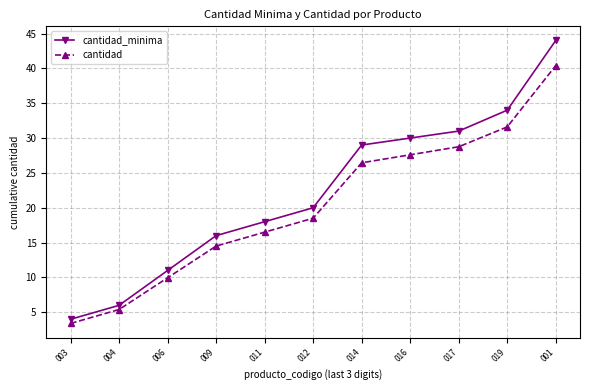

What is the approximate value of cantidad_minima at 009?

16.0